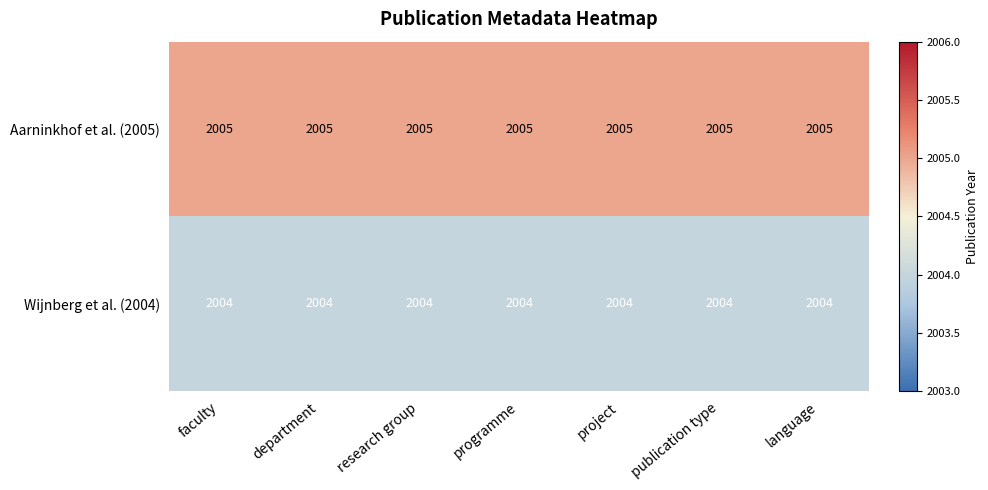

What is the approximate value of Wijnberg et al. (2004) at department?

2004